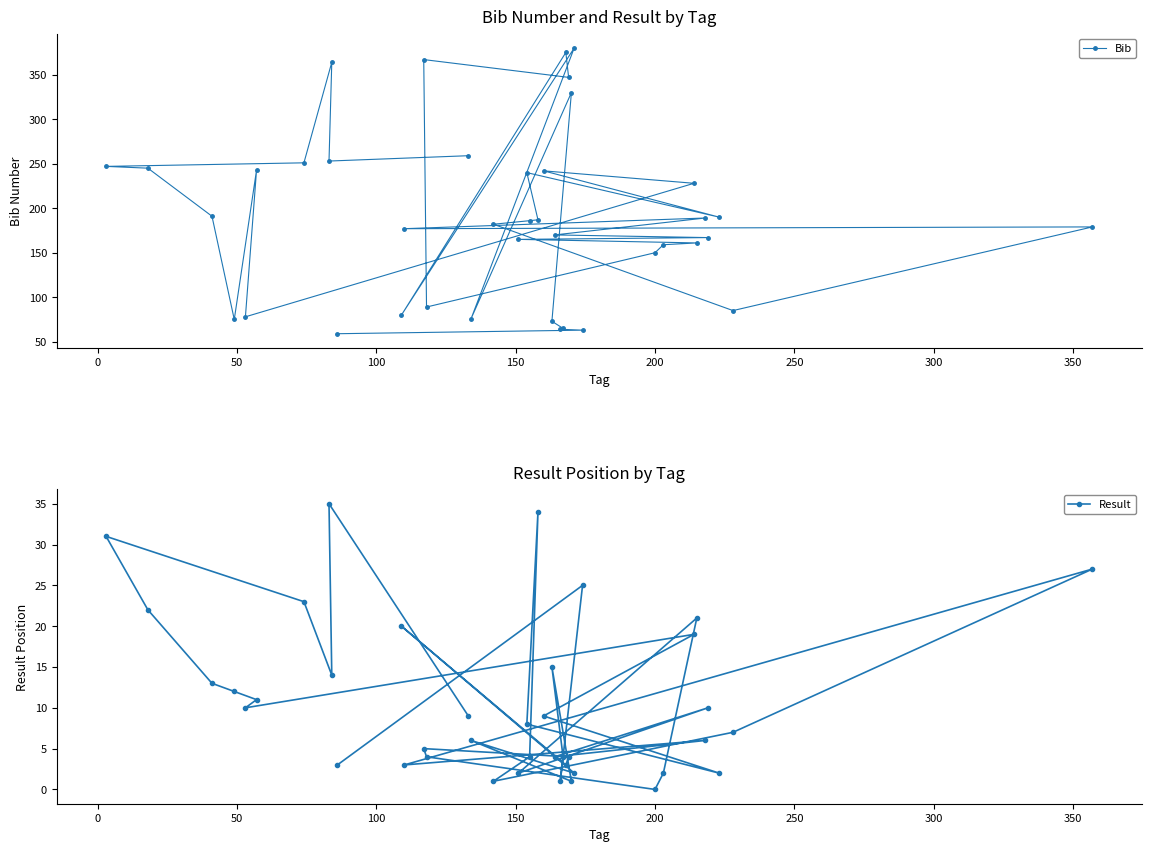

How many values in the Bib series are below 186?

20